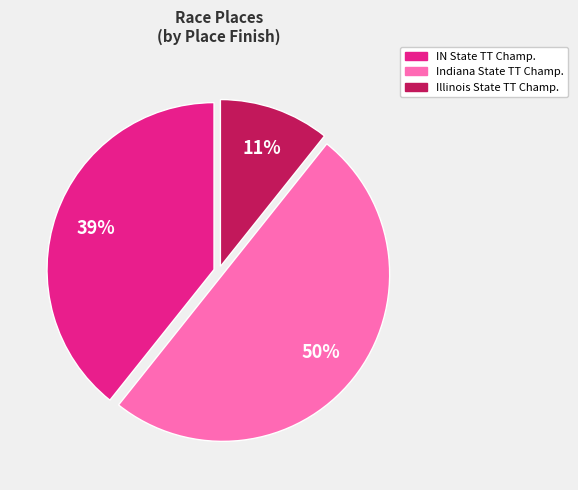

To the nearest percent, what is the average slice percentage?

33%